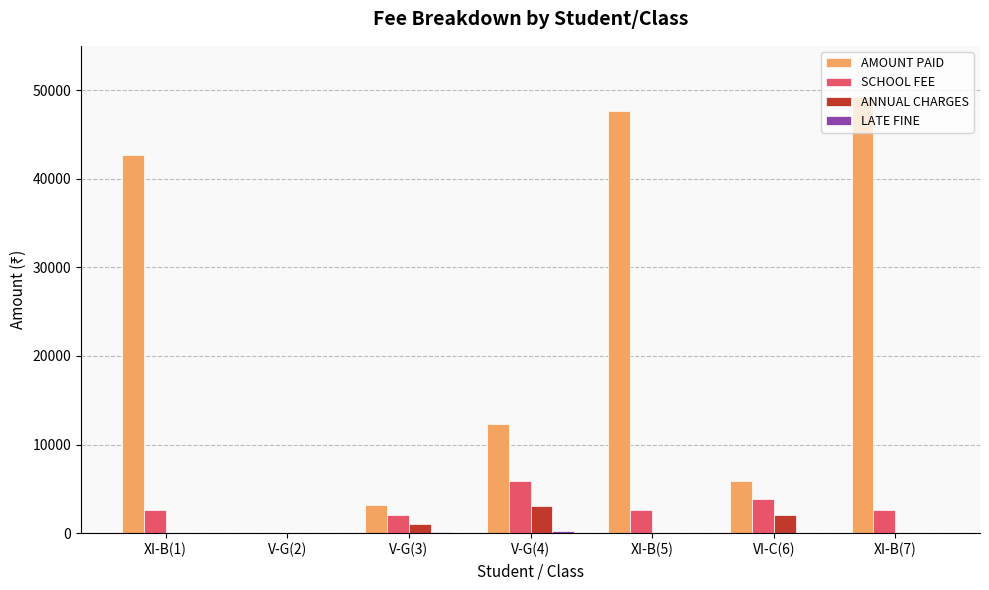

Where does the AMOUNT PAID series first go above 12310?

XI-B(1)